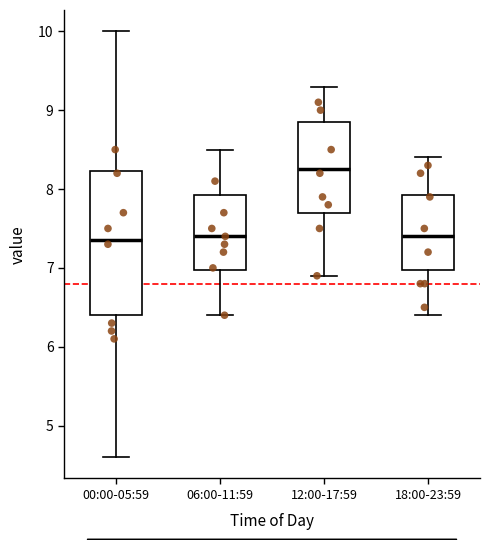

Which box is the tallest, from its lower edge to its upper edge?

00:00-05:59